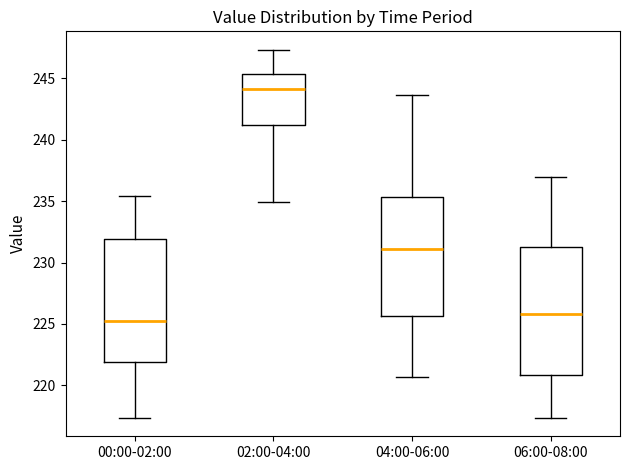

Where is the upper edge of the box for 02:00-04:00 on the y-axis? The values are not printed on the chart, so give them approximately, as read against the axis.

245.5